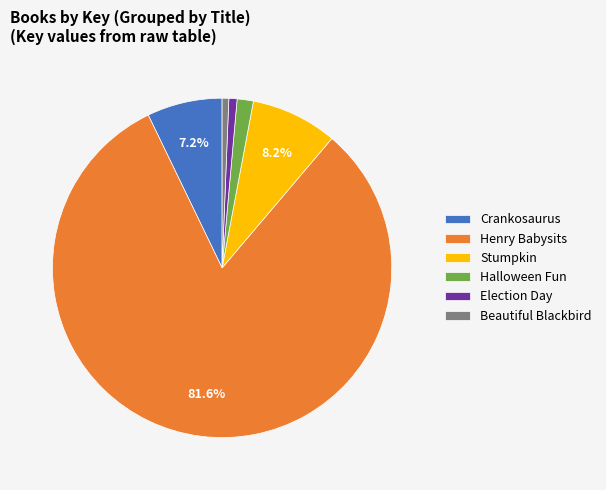

To the nearest percent, what percentage of the pie is Stumpkin?

8%